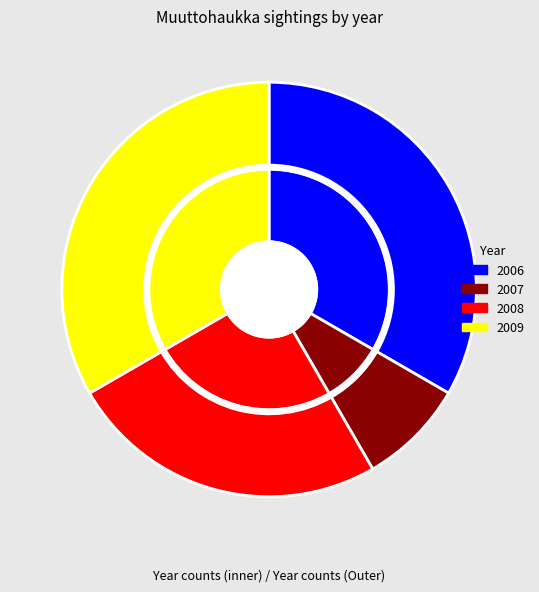

What is the change in value from 2006 to 2008?

-1